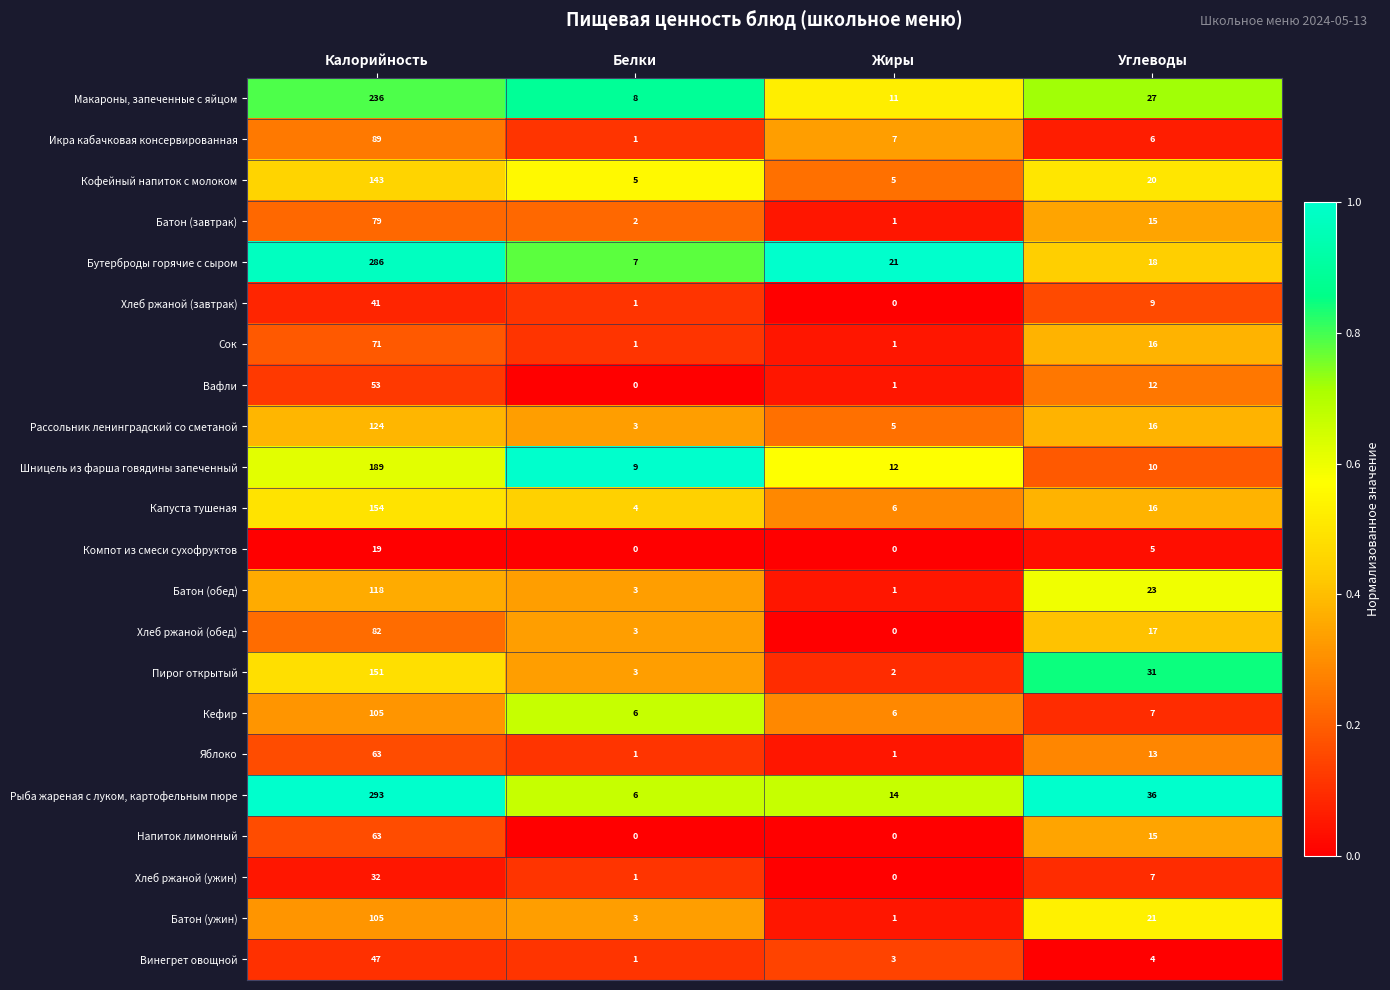

Which series changed the most between Белки and Углеводы?

Рыба жареная с луком, картофельным пюре